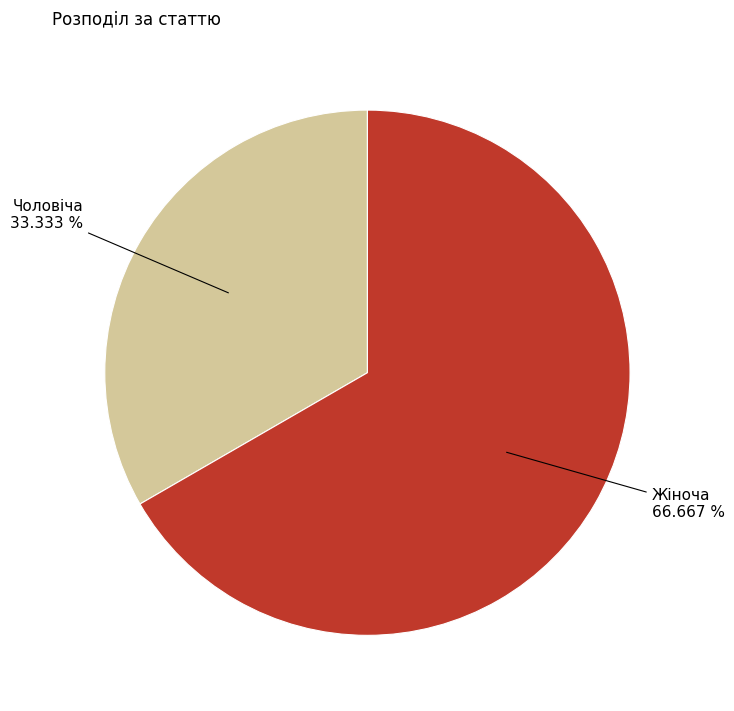

To the nearest percent, what is the difference between the largest and smallest slice percentages?

33%